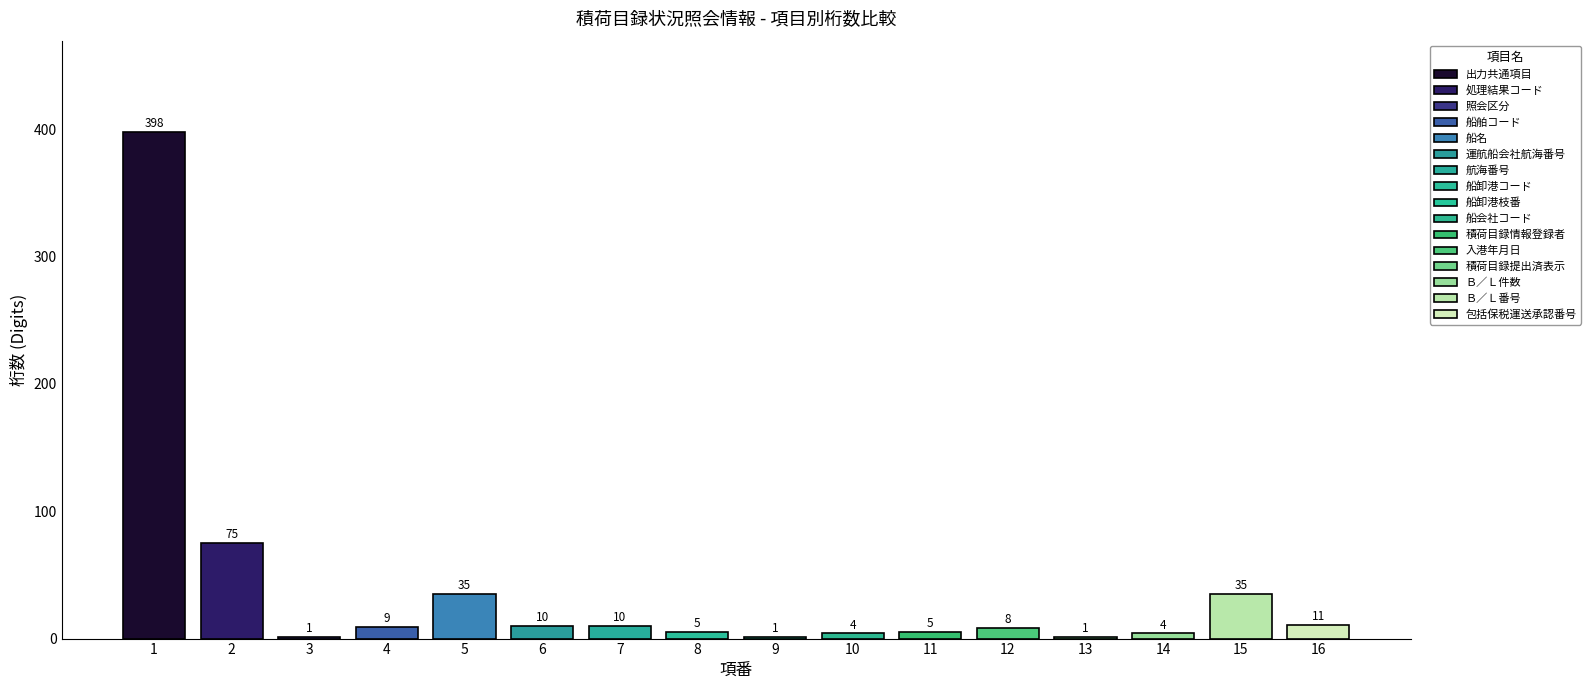

How many bars are there in total?

16